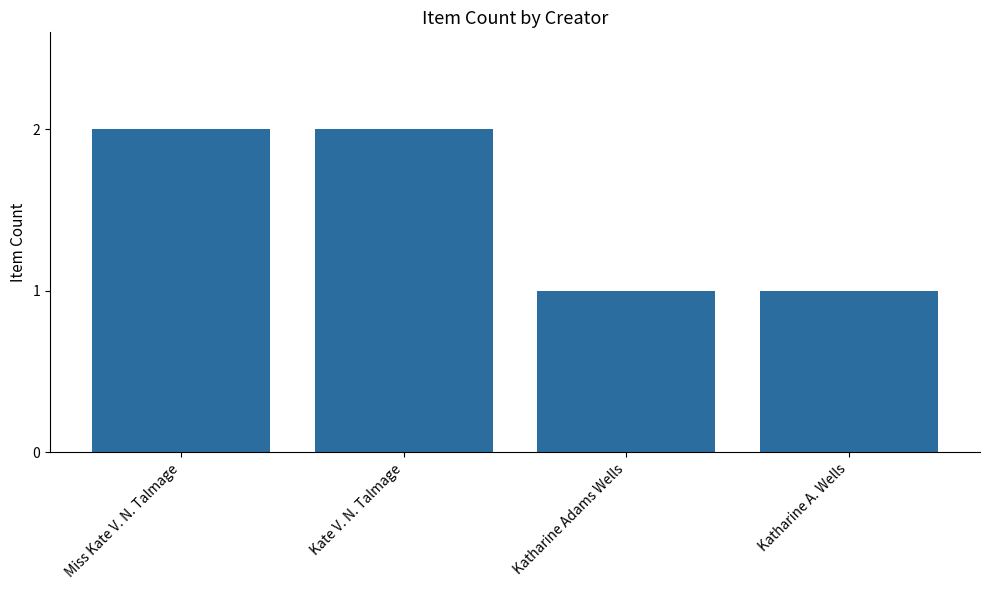

Reading left to right, list all the values displayed in this chart.

2	2	1	1